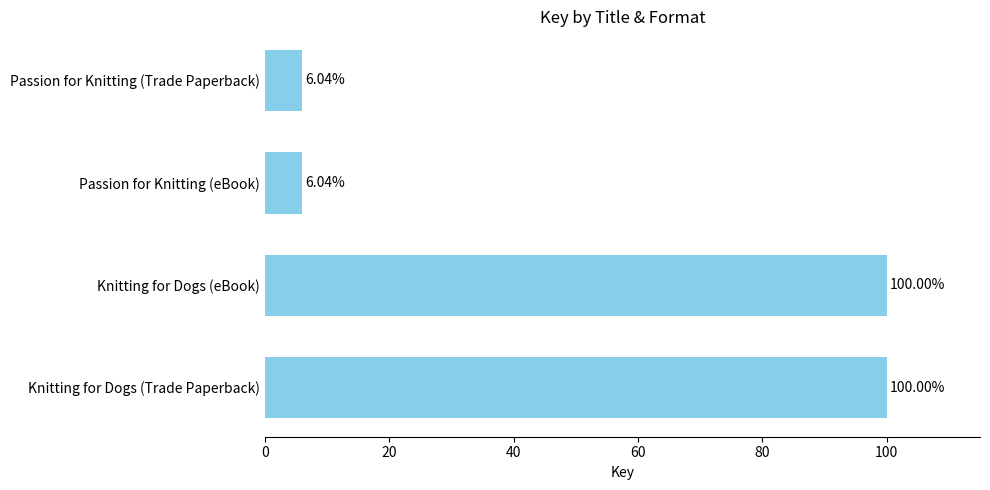

What is the ratio of the value at Knitting for Dogs (Trade Paperback) to the value at Passion for Knitting (eBook)?

16.6